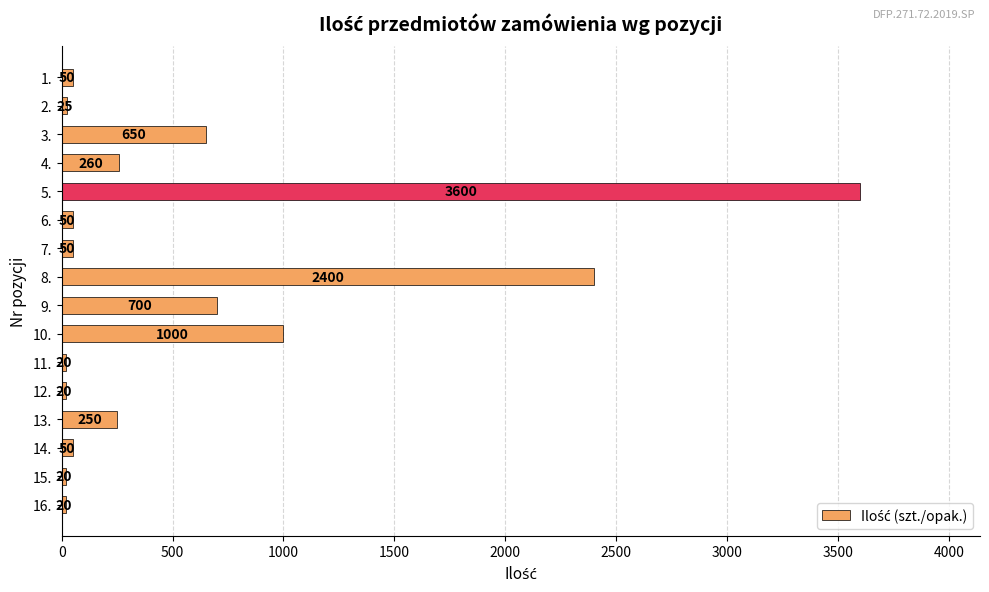

What is the value of the 16th bar from the top?

20